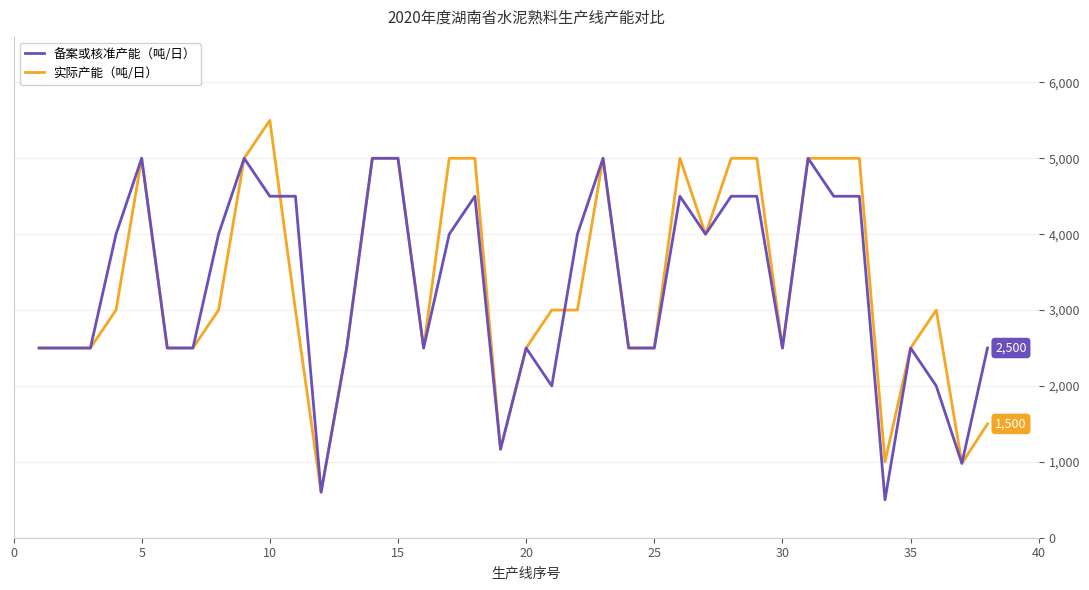

What are all the series names shown in the legend?

备案或核准产能（吨/日）, 实际产能（吨/日）